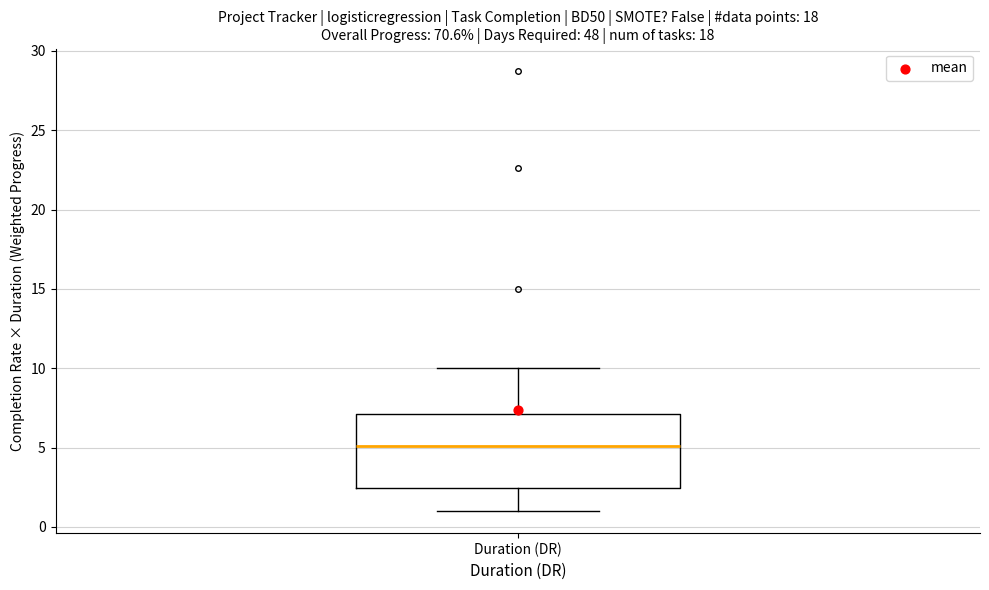

Transcribe this box plot: give where the median line is, the range the box spans, and where the two whiskers end, as read against the y-axis. The values are not printed on the chart, so give them approximately, as read against the axis.

median 5.0, box 2.5 to 7.0, whiskers 1.0 to 10.0